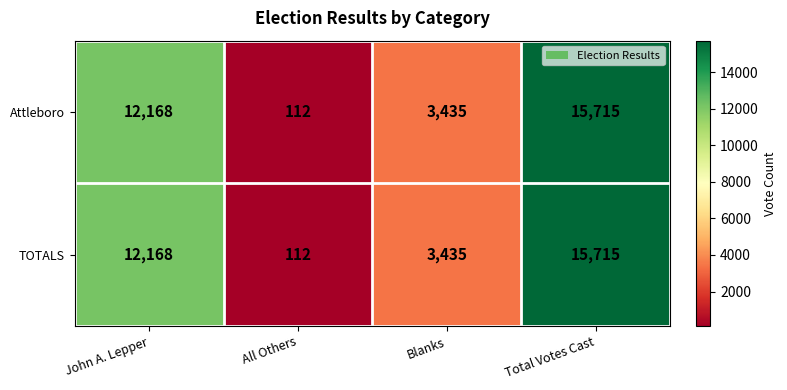

Where is Attleboro nearest to the value 7913?

John A. Lepper